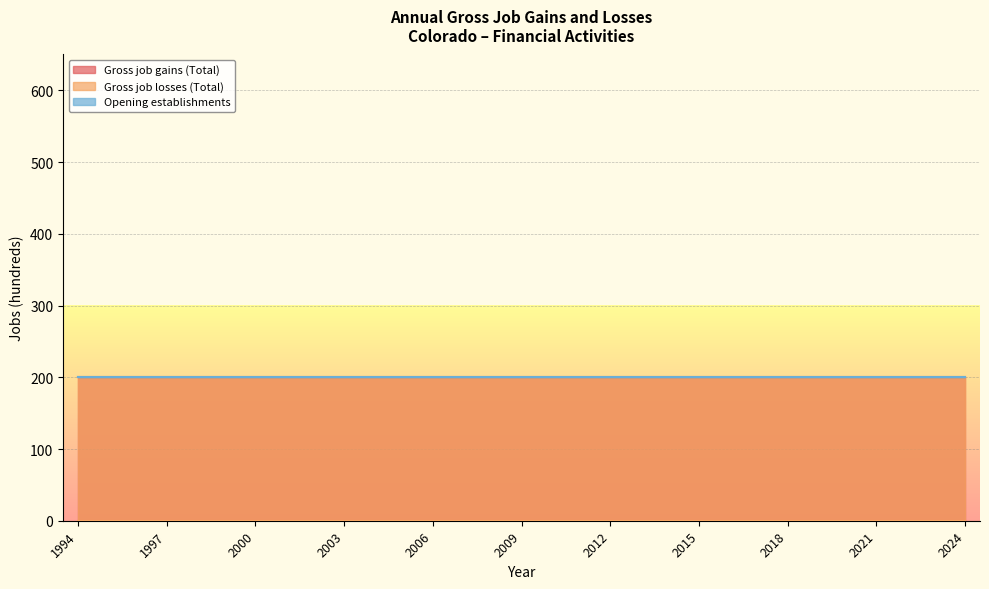

Reading left to right, extract all data points from this chart.

Gross job gains (Total): 1994=200	1995=200	1996=200	1997=200	1998=200	1999=200	2000=200	2001=200	2002=200	2003=200	2004=200	2005=200	2006=200	2007=200	2008=200	2009=200	2010=200	2011=200	2012=200	2013=200	2014=200	2015=200	2016=200	2017=200	2018=200	2019=200	2020=200	2021=200	2022=200	2023=200	2024=200
Gross job losses (Total): 1994=0	1995=0	1996=0	1997=0	1998=0	1999=0	2000=0	2001=0	2002=0	2003=0	2004=0	2005=0	2006=0	2007=0	2008=0	2009=0	2010=0	2011=0	2012=0	2013=0	2014=0	2015=0	2016=0	2017=0	2018=0	2019=0	2020=0	2021=0	2022=0	2023=0	2024=0
Opening establishments: 1994=200	1995=200	1996=200	1997=200	1998=200	1999=200	2000=200	2001=200	2002=200	2003=200	2004=200	2005=200	2006=200	2007=200	2008=200	2009=200	2010=200	2011=200	2012=200	2013=200	2014=200	2015=200	2016=200	2017=200	2018=200	2019=200	2020=200	2021=200	2022=200	2023=200	2024=200